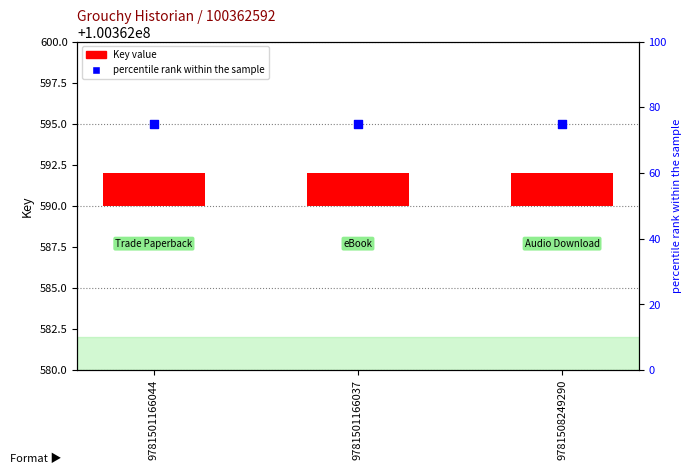

What are all the series names shown in the legend?

Key value, percentile rank within the sample